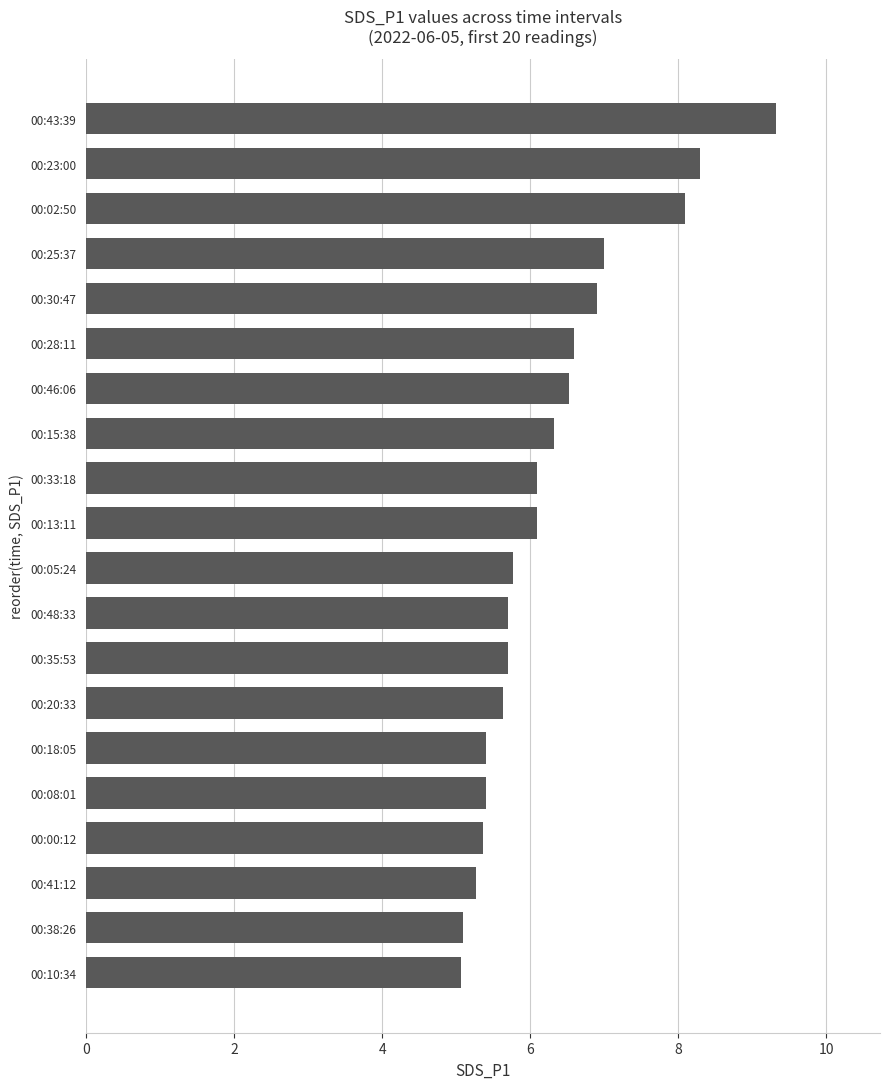

The chart shows a value of 5.4 at 00:08:01. True or false?

True